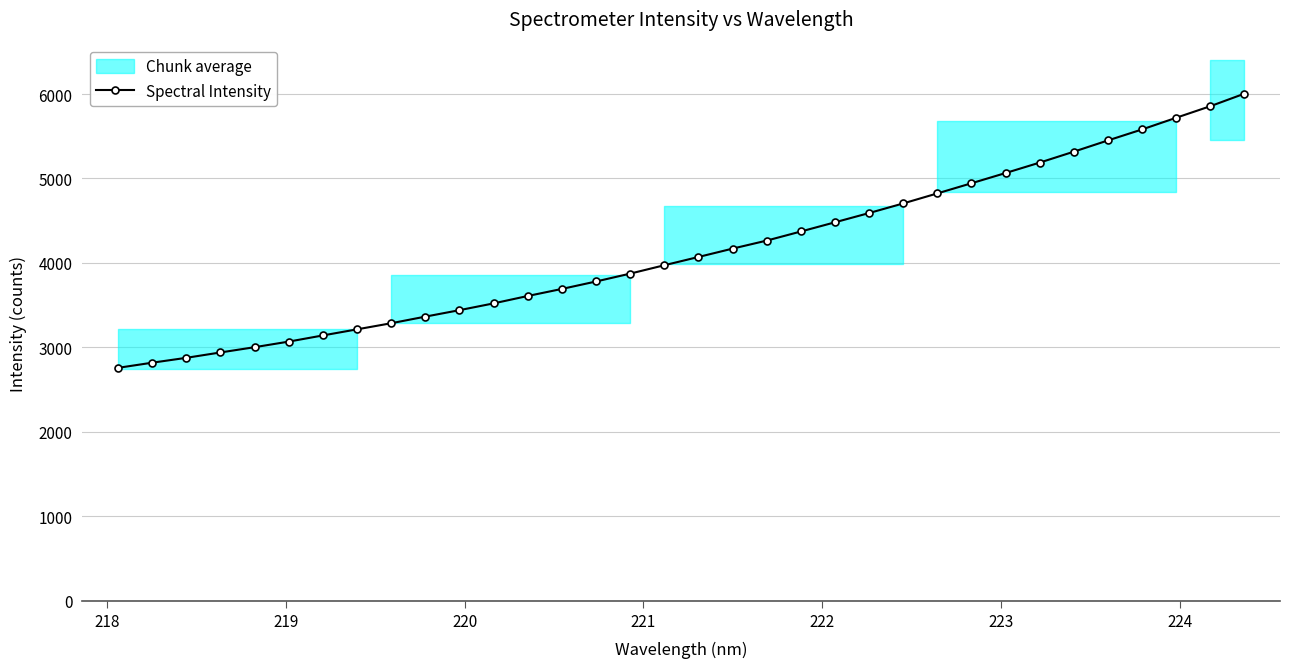

What is the value of the Spectral Intensity point at the 25th from the left?

4823.5